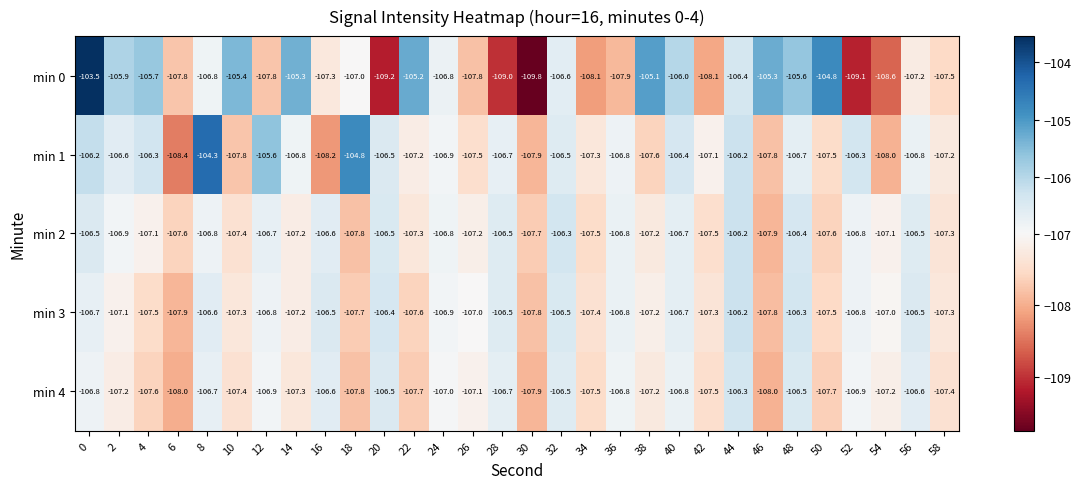

What is the total value across all series at 56?

-533.6